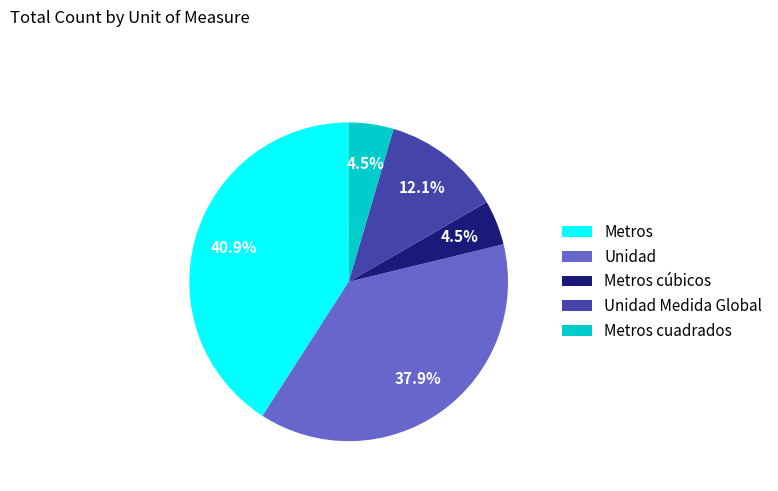

Is there a majority slice in this chart?

No